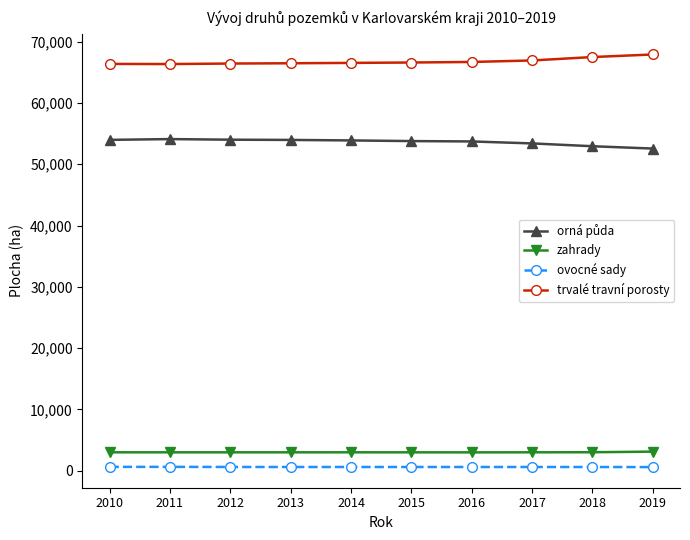

In zahrady, how many points are higher than both neighbors (excluding endpoints)?

1